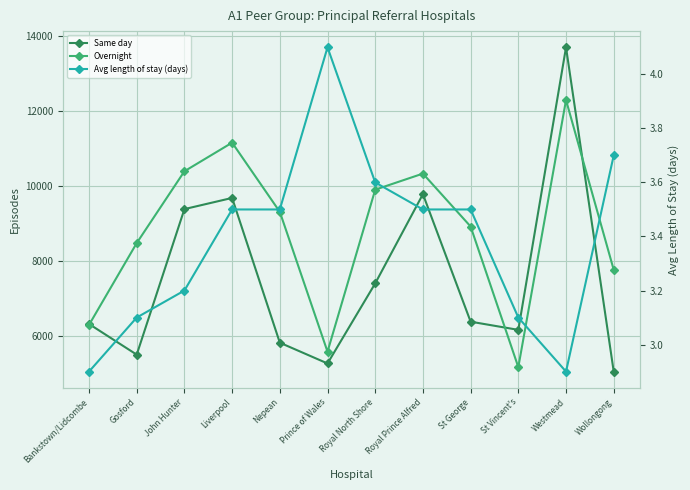

What is the difference between the second highest and minimum values in the Same day series?

4732.0